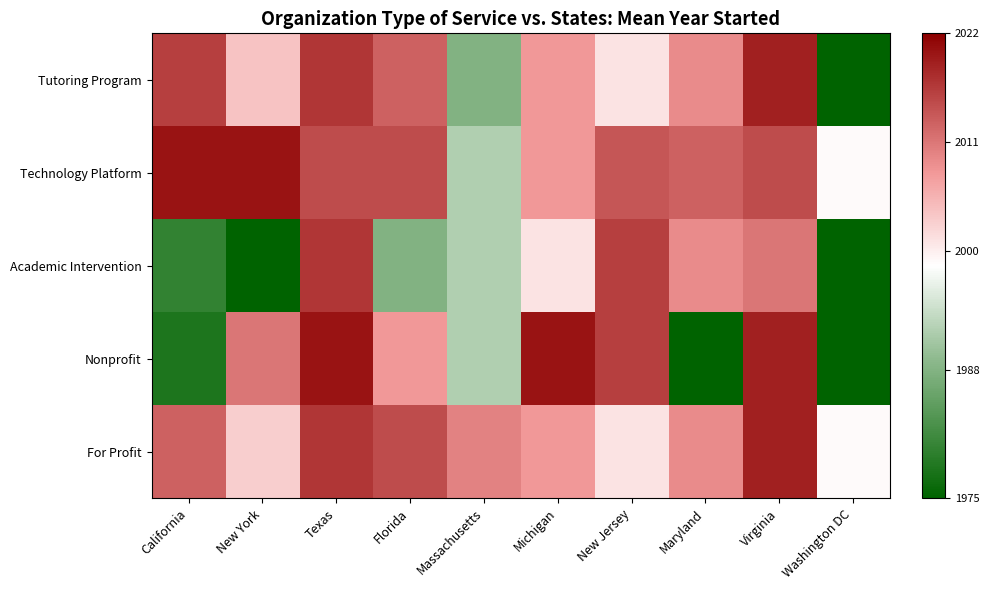

Which series has the largest range (max minus min)?

Nonprofit